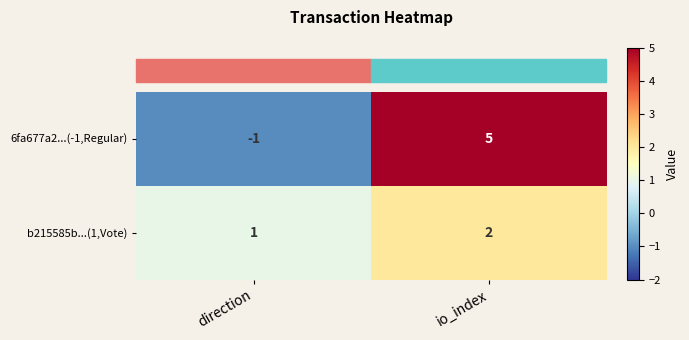

At io_index, list the series in order from smallest to largest.

b215585b...(1,Vote), 6fa677a2...(-1,Regular)